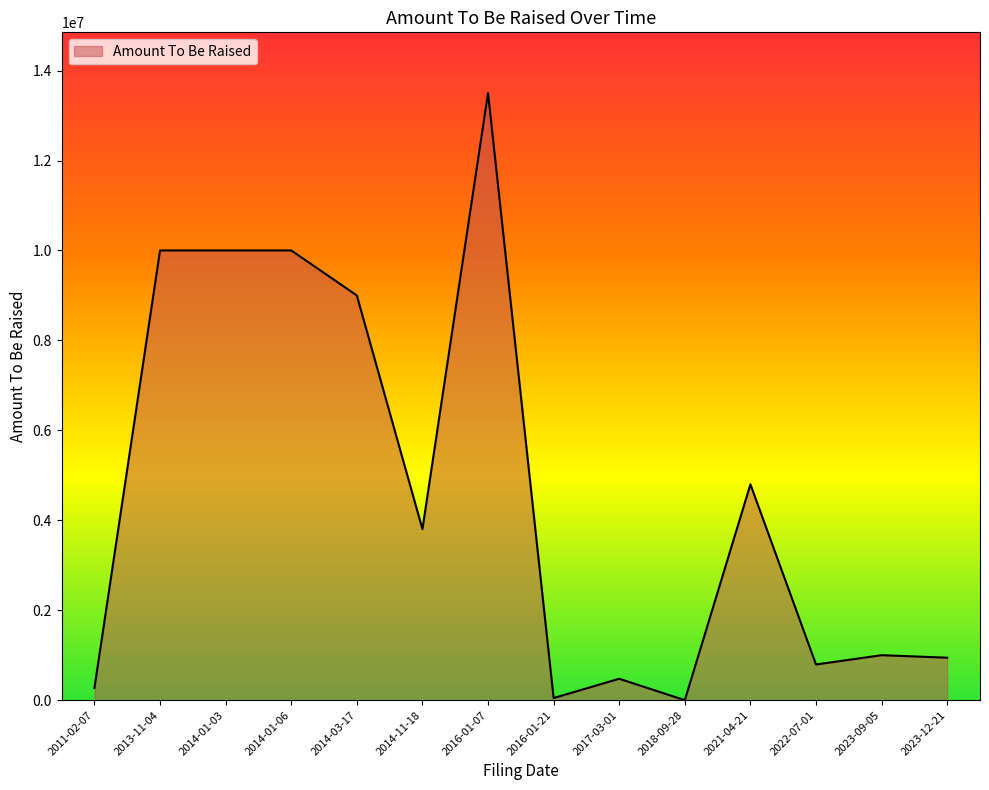

Does the chart display data point markers on the line(s)?

No